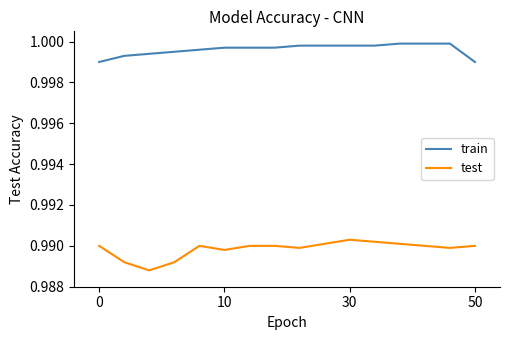

List the series in order of their peak value, highest first.

train, test